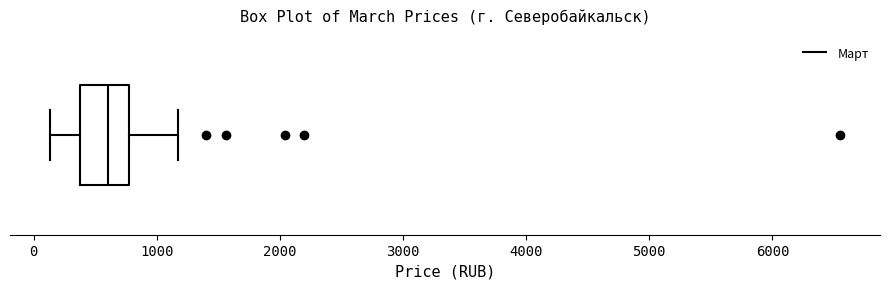

Transcribe this box plot: give where the median line is, the range the box spans, and where the two whiskers end, as read against the x-axis. The values are not printed on the chart, so give them approximately, as read against the axis.

median 600, box 400 to 800, whiskers 100 to 1200